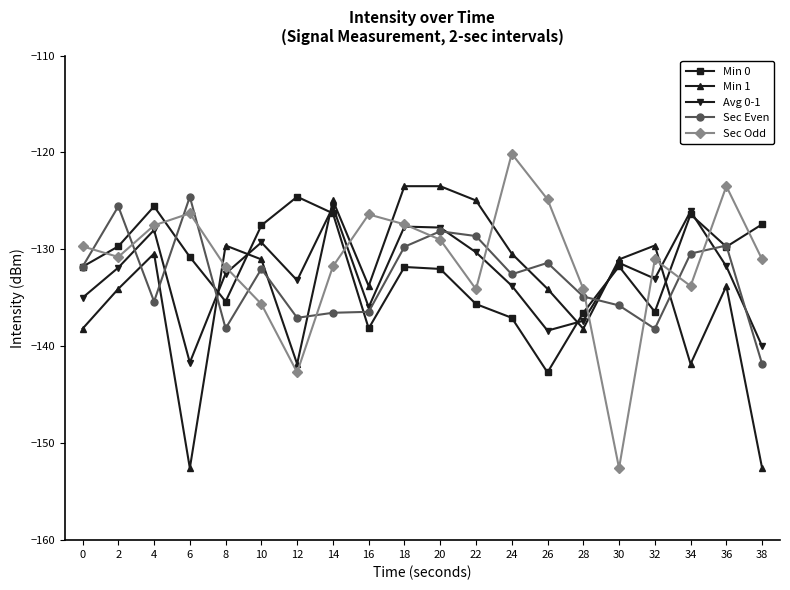

What is the sum of the Avg 0-1 values at 26 and 6?

-280.1